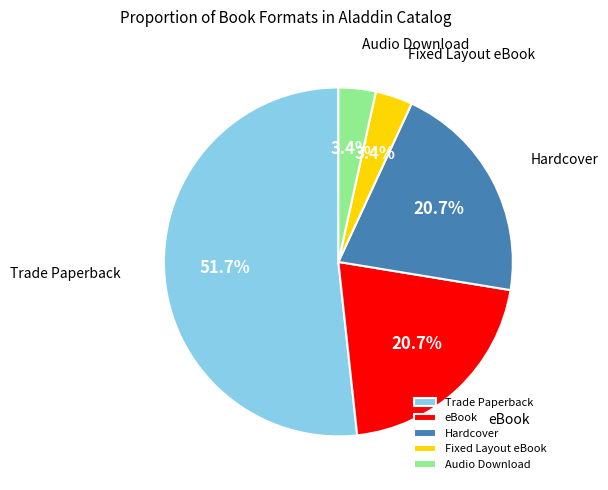

Is Trade Paperback the majority of the pie?

Yes